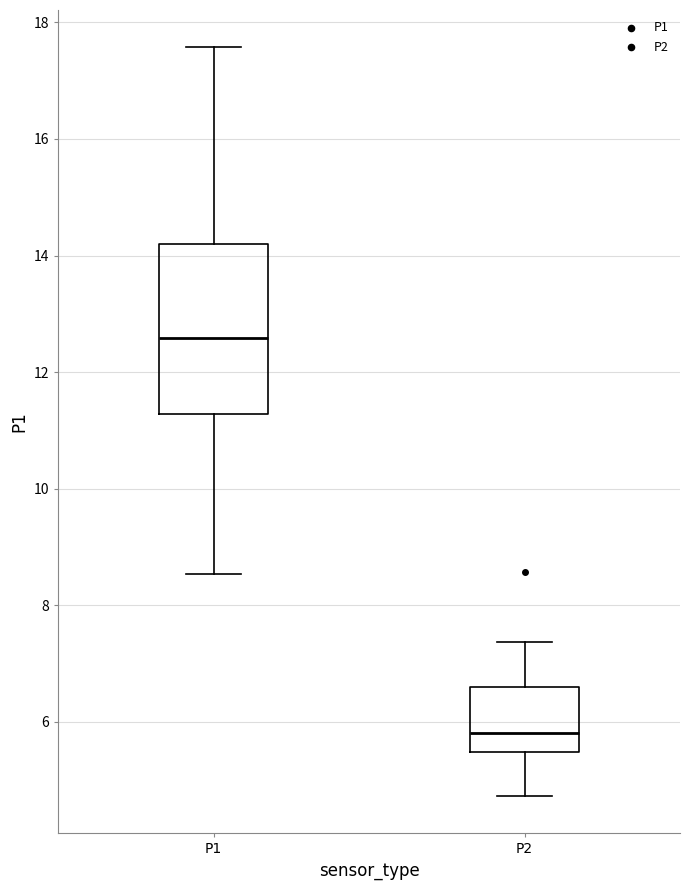

Reading left to right, transcribe this box plot: for each box, give where its median line is, the range the box spans, and where its two whiskers end, as read against the y-axis. The values are not printed on the chart, so give them approximately, as read against the axis.

P1: median 12.6, box 11.2 to 14.2, whiskers 8.6 to 17.6
P2: median 5.8, box 5.4 to 6.6, whiskers 4.8 to 7.4